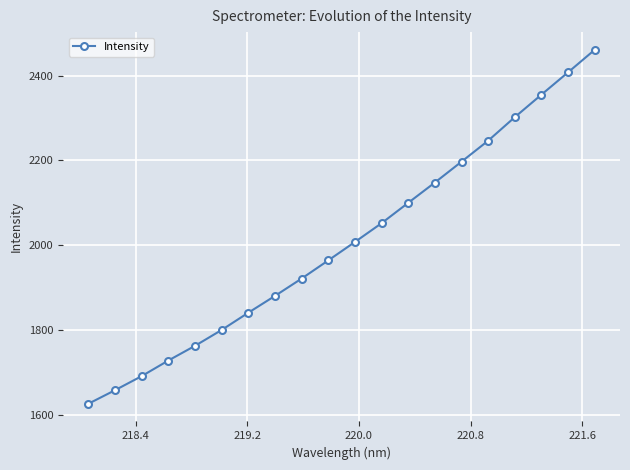

What is the sum of all values?

40156.9